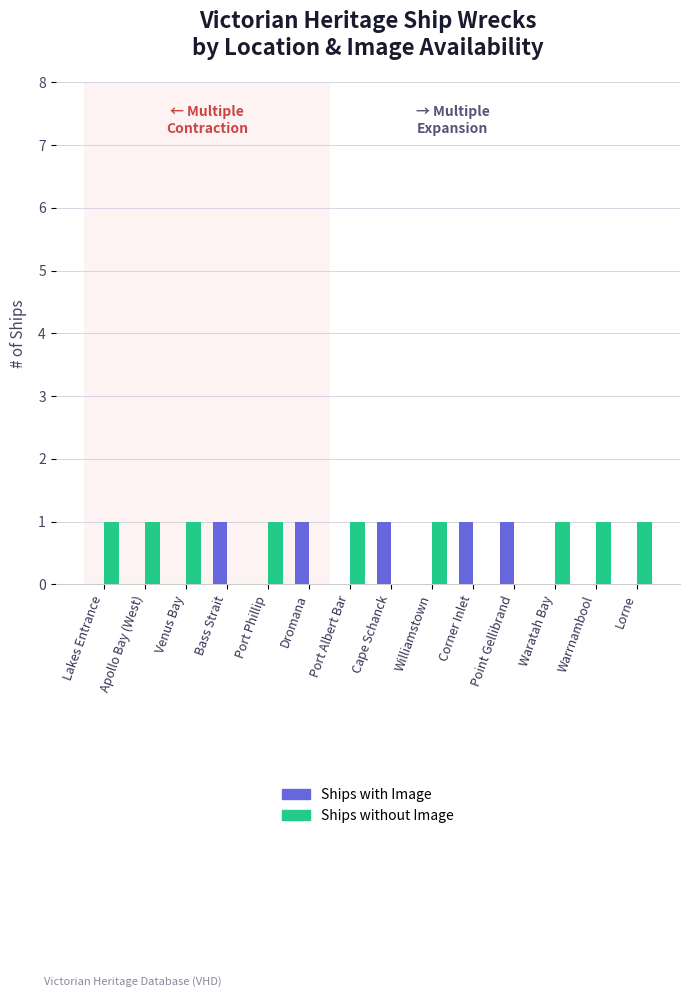

What are all the series names shown in the legend?

Ships with Image, Ships without Image